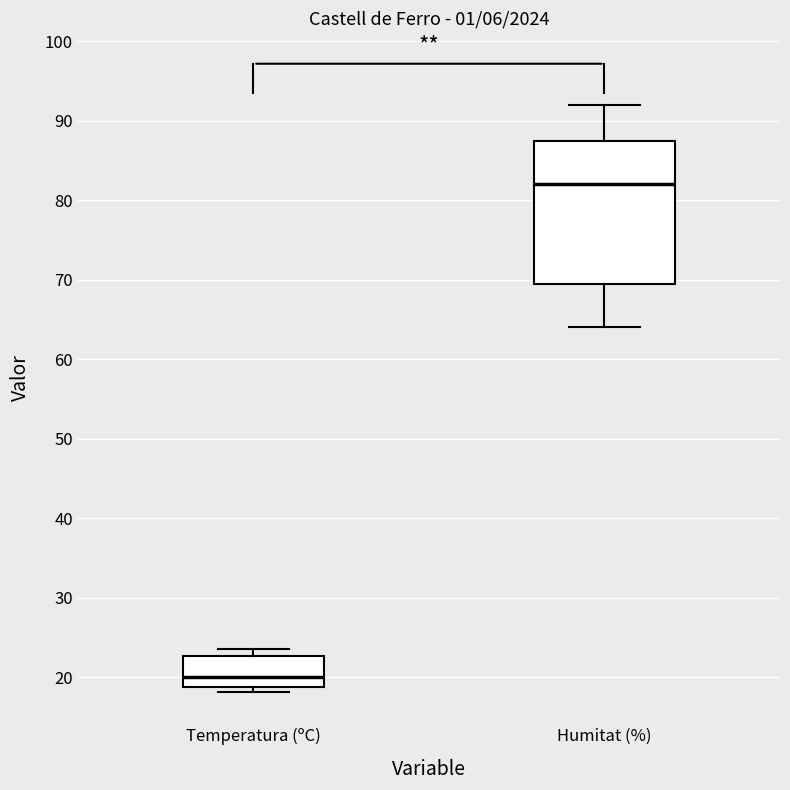

Where is the upper edge of the box for Humitat (%) on the y-axis? The values are not printed on the chart, so give them approximately, as read against the axis.

88